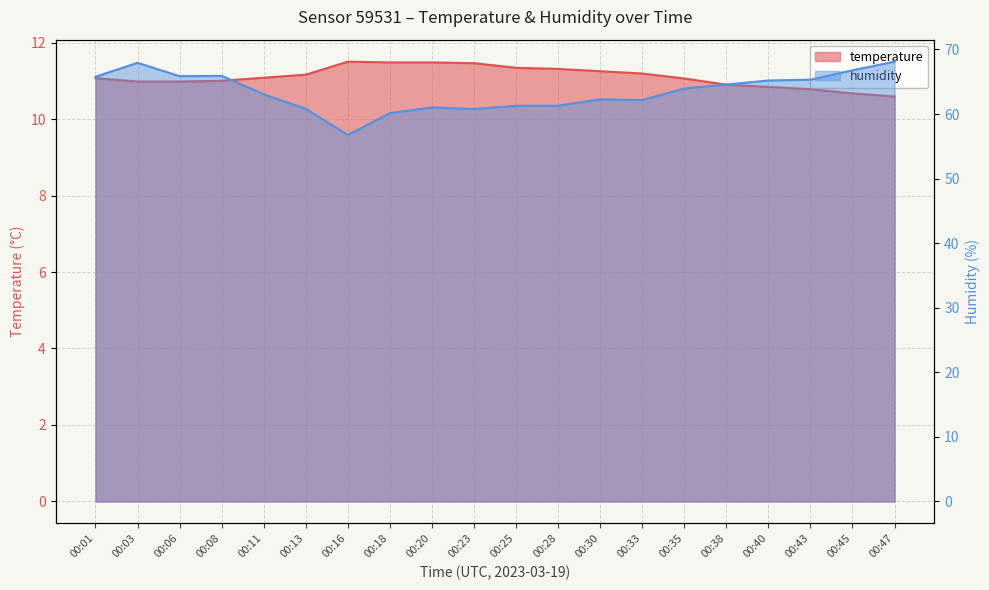

Which series has the widest spread of values?

humidity